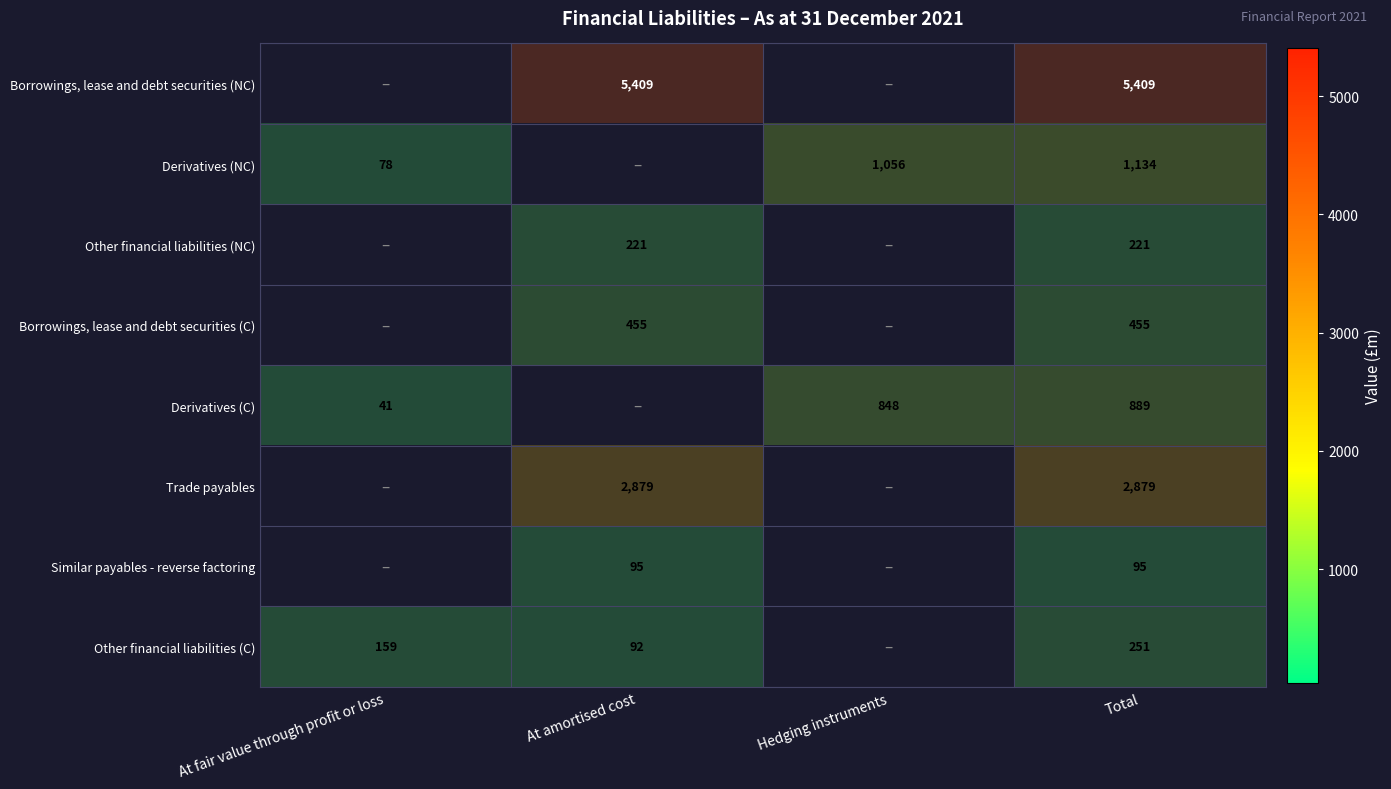

At which category is the sum across all series the highest?

Hedging instruments